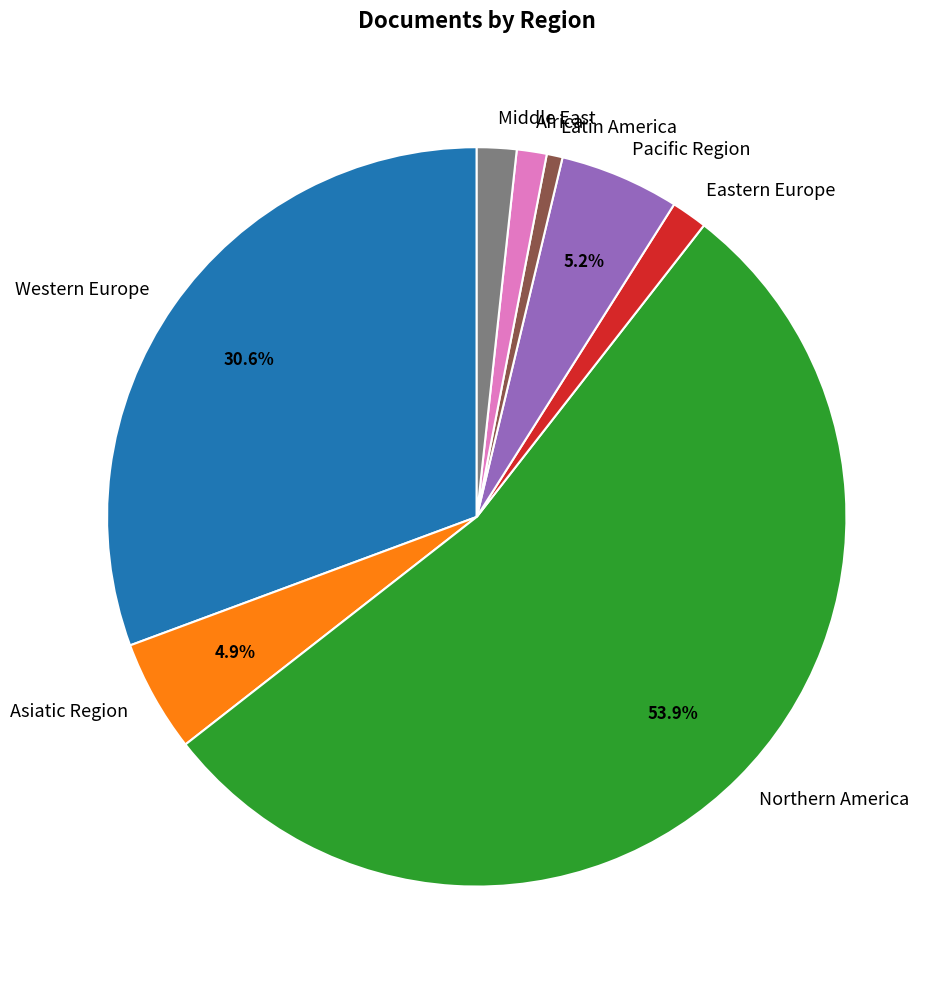

How many slices are in this pie chart?

8